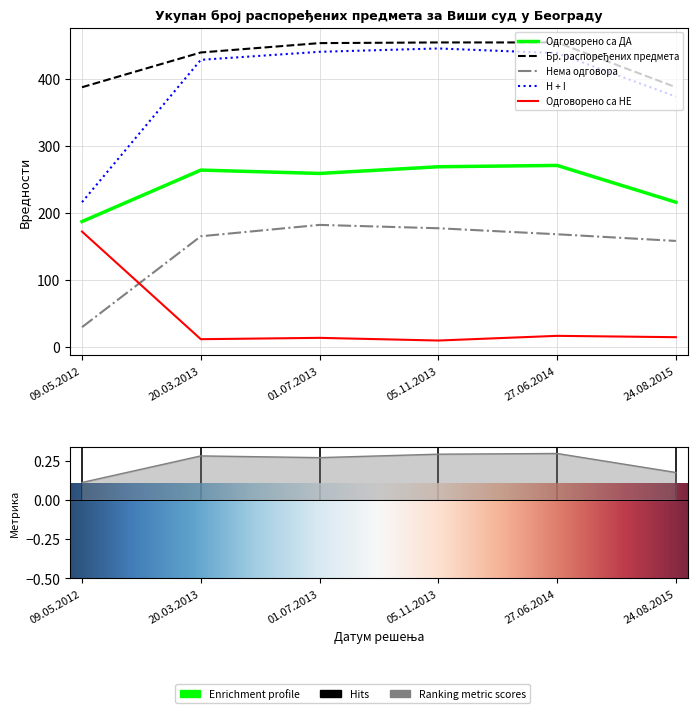

How many values in the H + I series exceed 439?

2